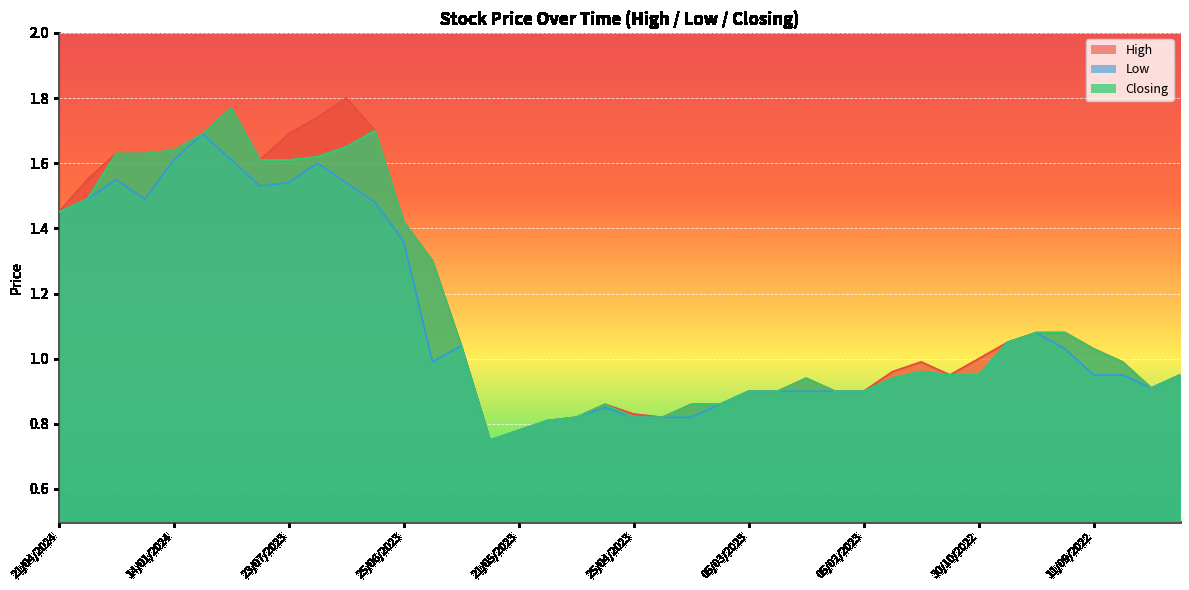

What is the label of the 32nd point from the left?

06/11/2022